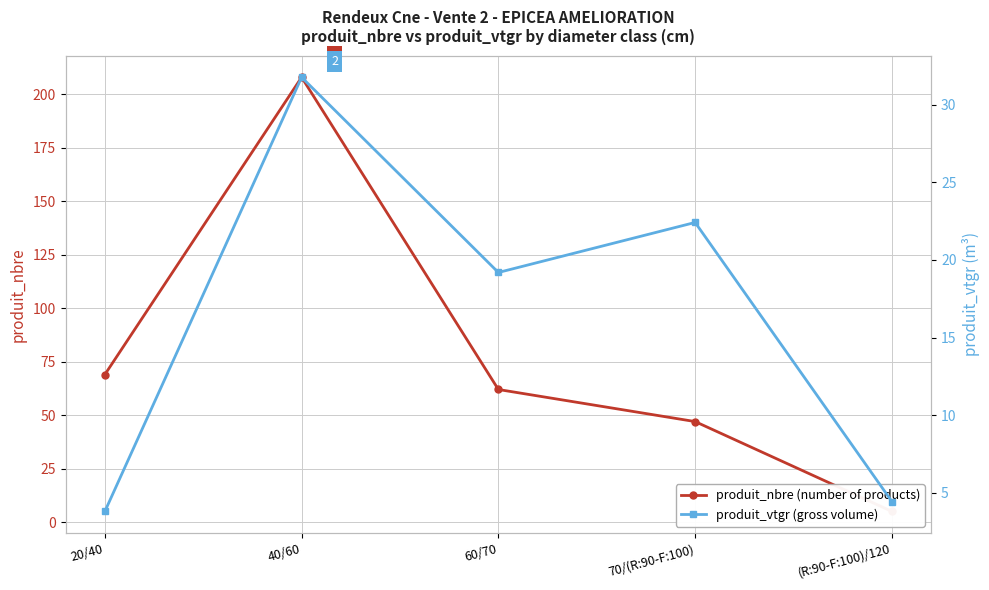

What value does the produit_vtgr (gross volume) series have at 60/70?

19.2